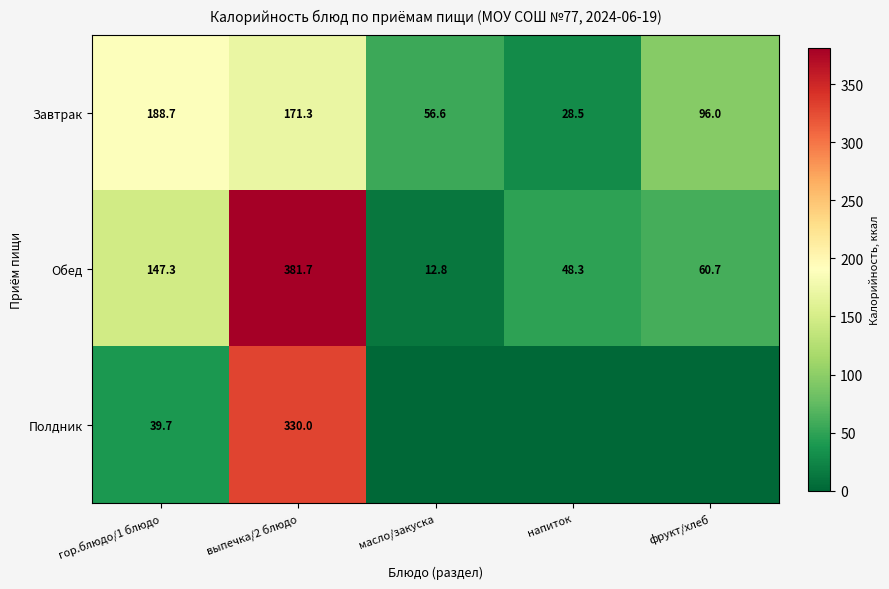

At how many categories does at least one series exceed 0?

5